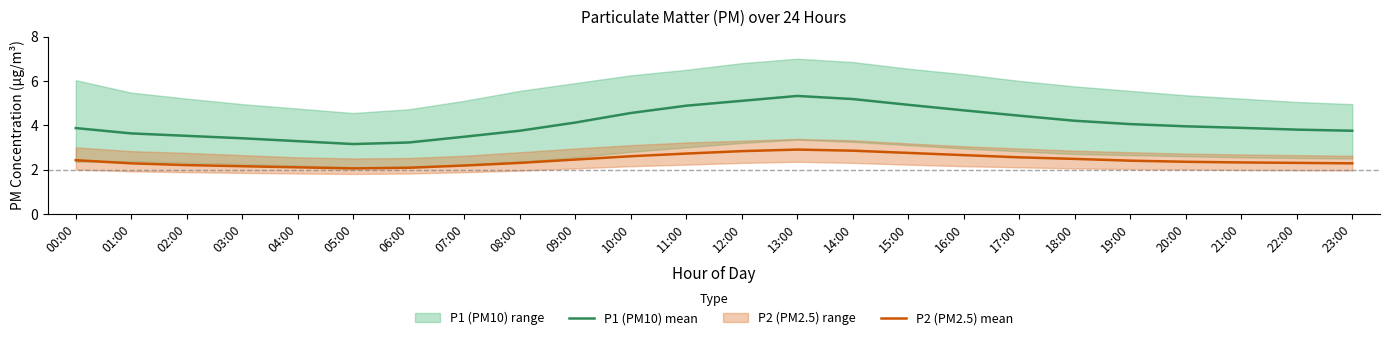

What is the spread (max minus min) of values at 07:00?

1.3